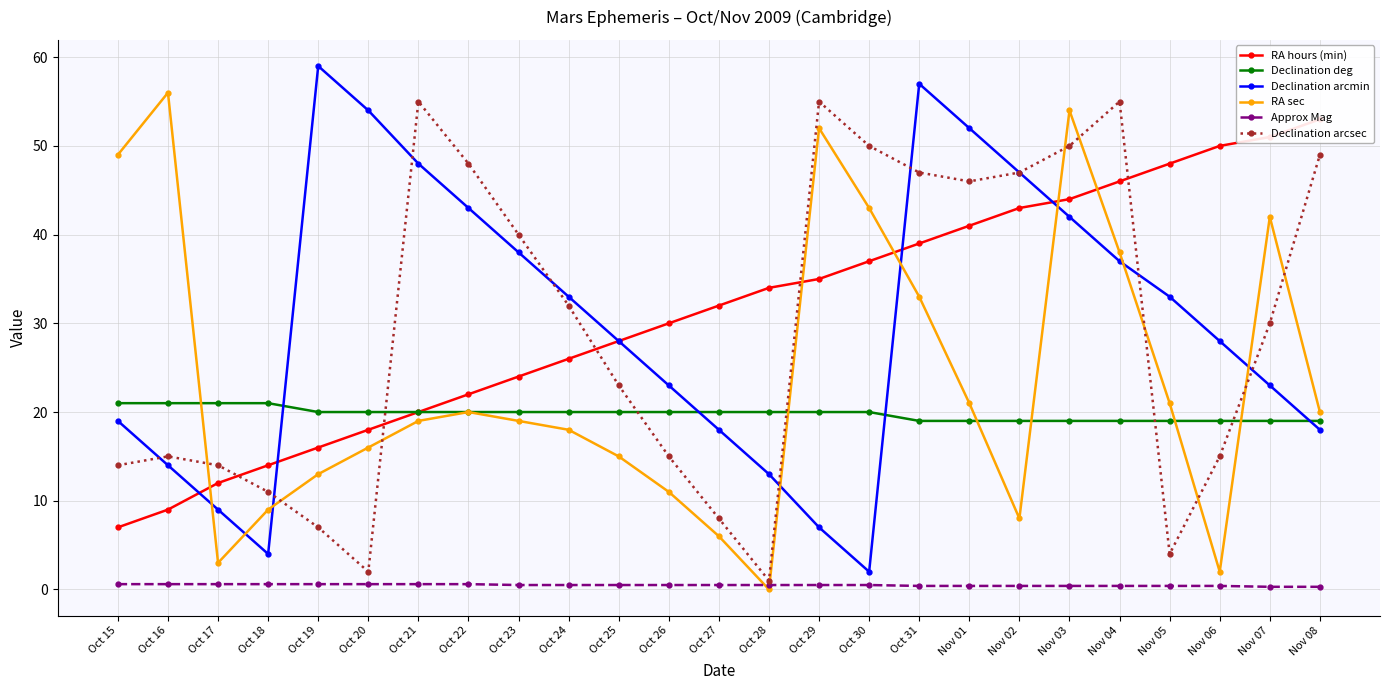

Which has a higher value, Oct 25 or Oct 22?

Oct 25